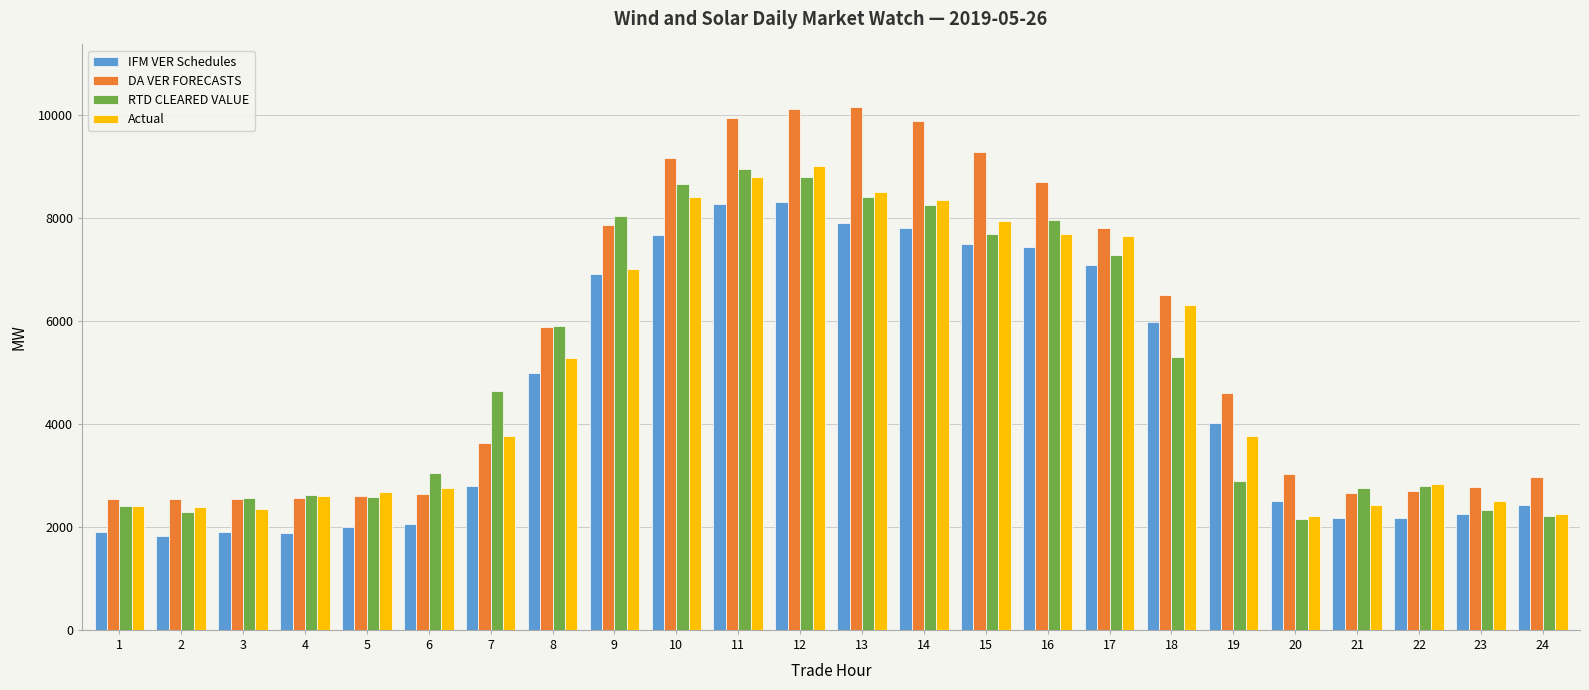

What is the difference between the second highest and minimum values in the RTD CLEARED VALUE series?

6641.0